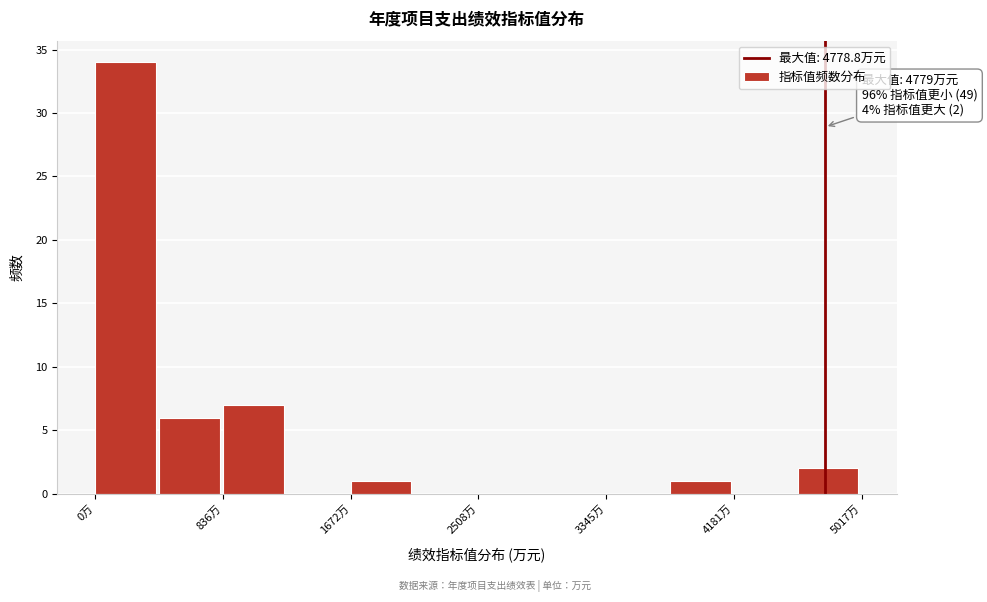

Over which range of the x-axis is the bar tallest?

0 to 400